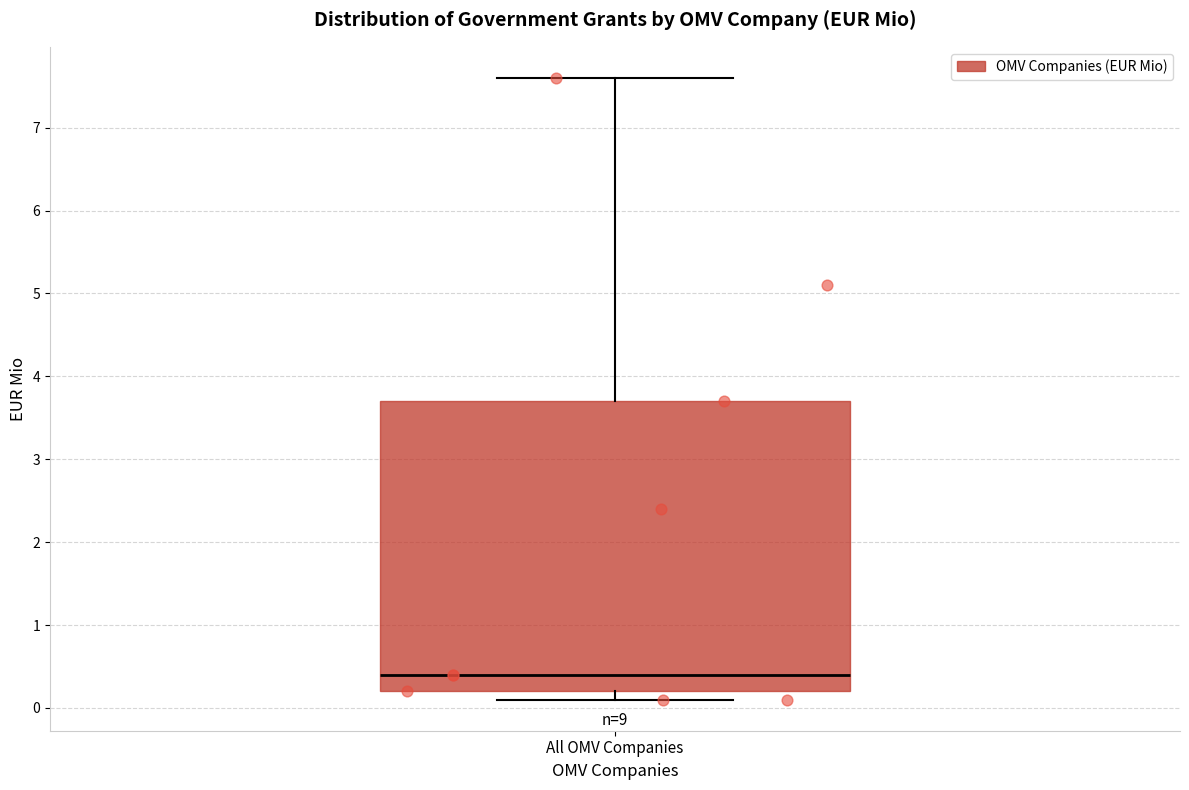

Where does the upper whisker of the box for All OMV Companies end on the y-axis? The values are not printed on the chart, so give them approximately, as read against the axis.

7.6